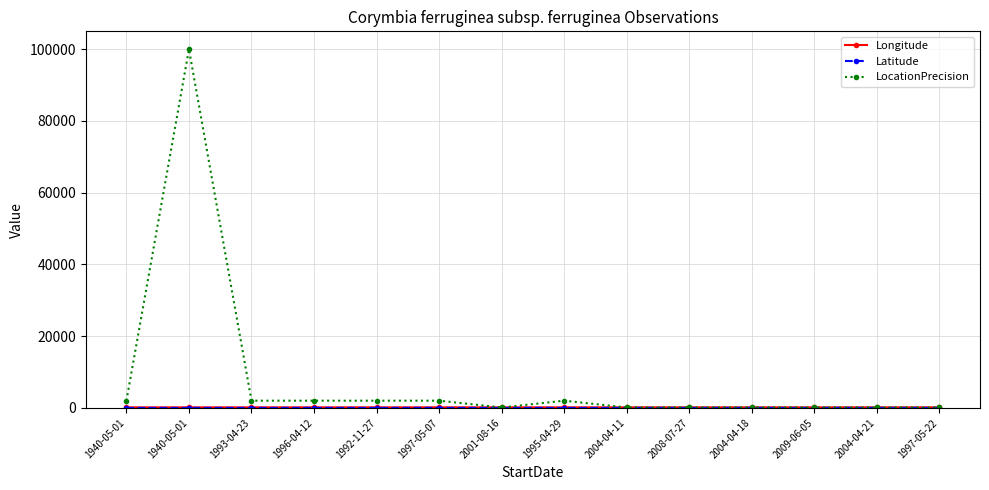

In LocationPrecision, how many points are higher than both neighbors (excluding endpoints)?

2